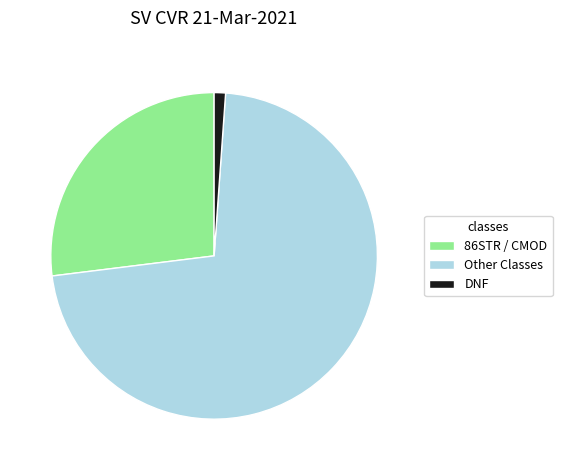

Count the number of slices in the pie.

3